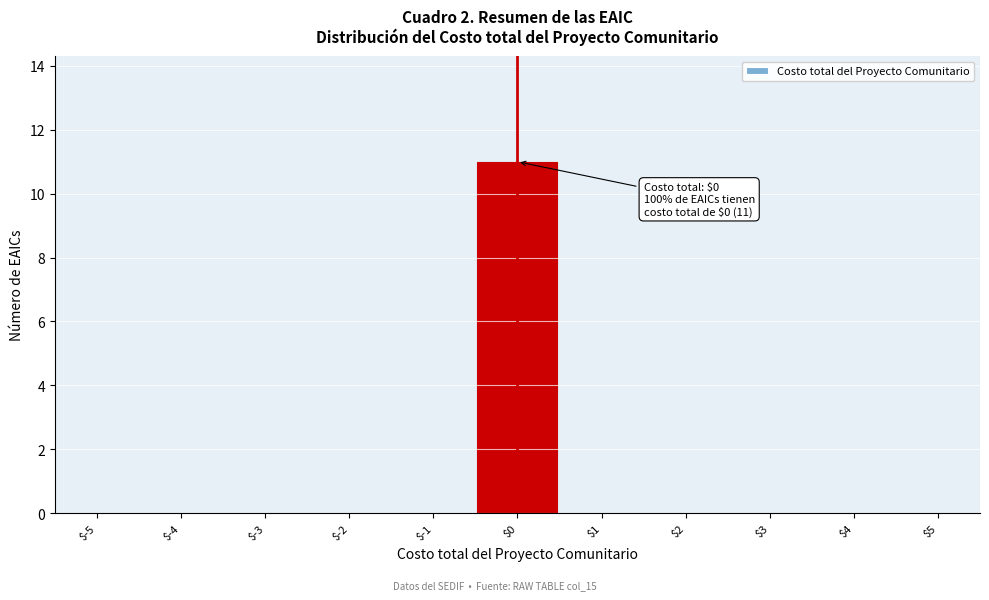

Over which range of the x-axis is the bar tallest?

-0.5 to 0.5